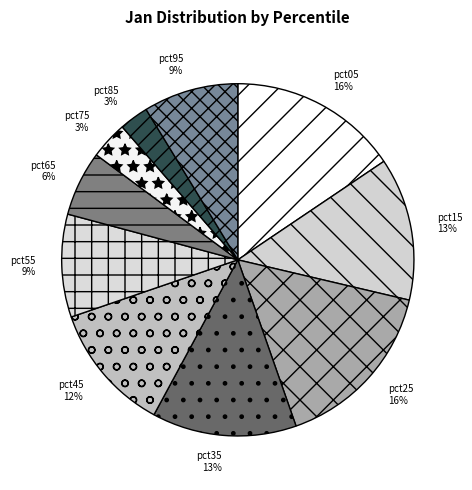

To the nearest percent, what percentage of the pie is pct25?

16%